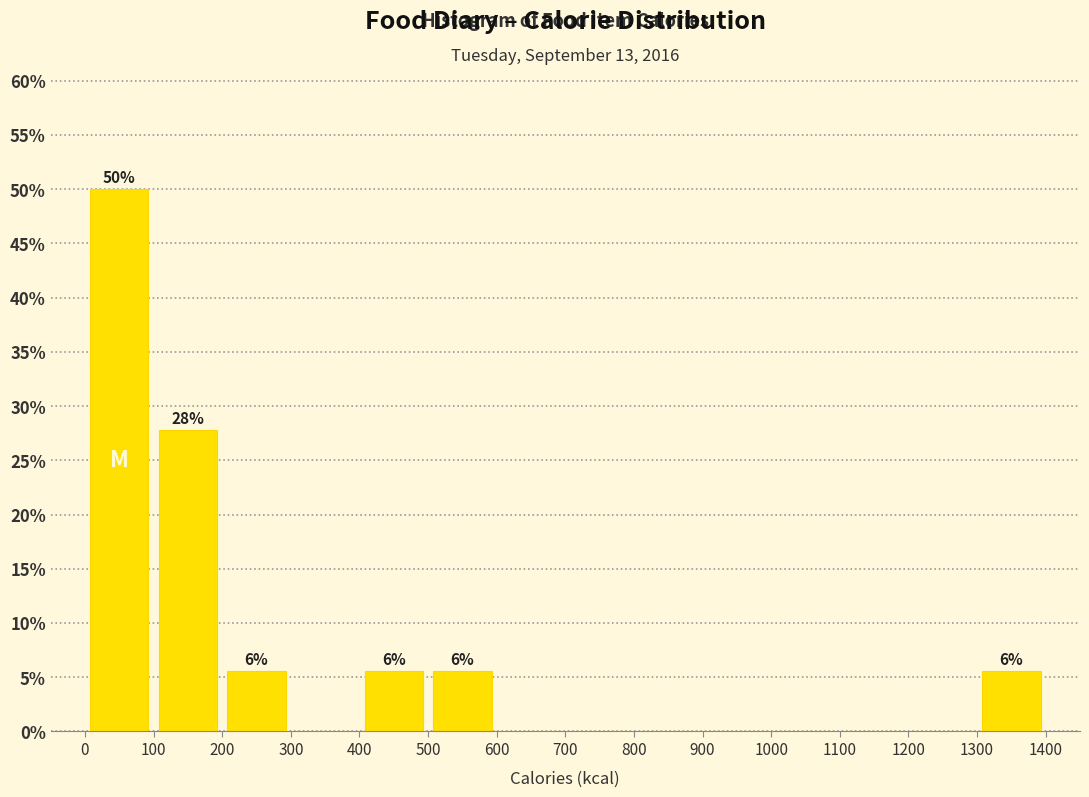

Over which range of the x-axis is the bar tallest?

0 to 100